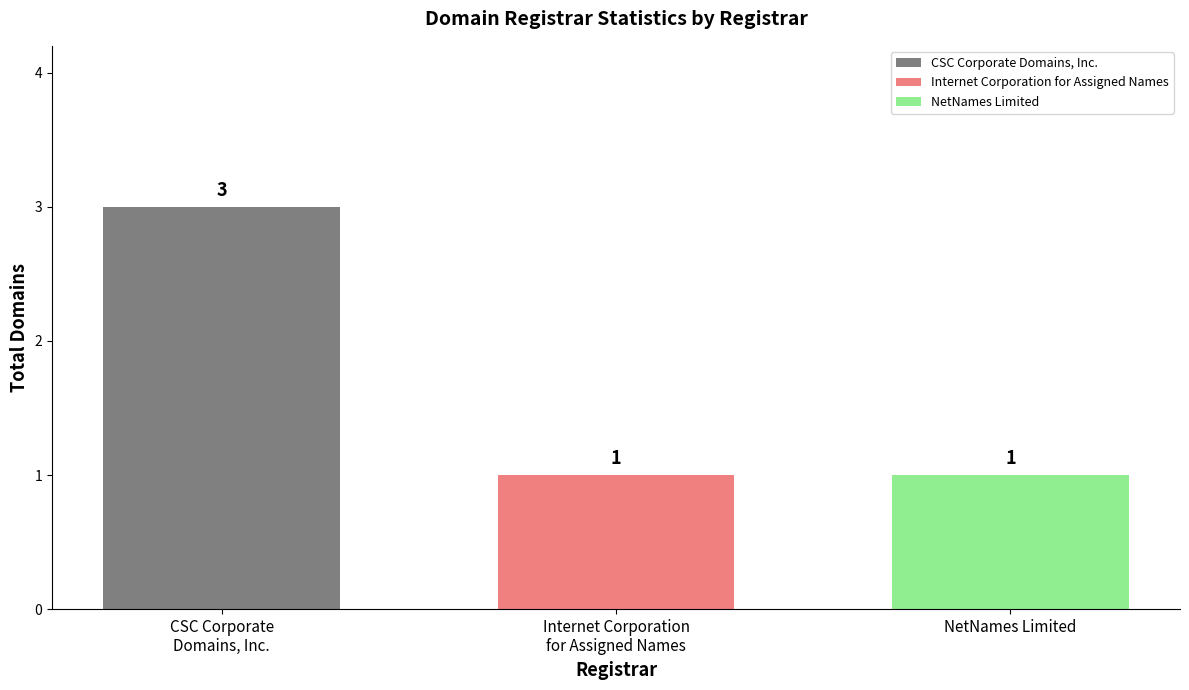

What is the maximum value shown in the chart?

3